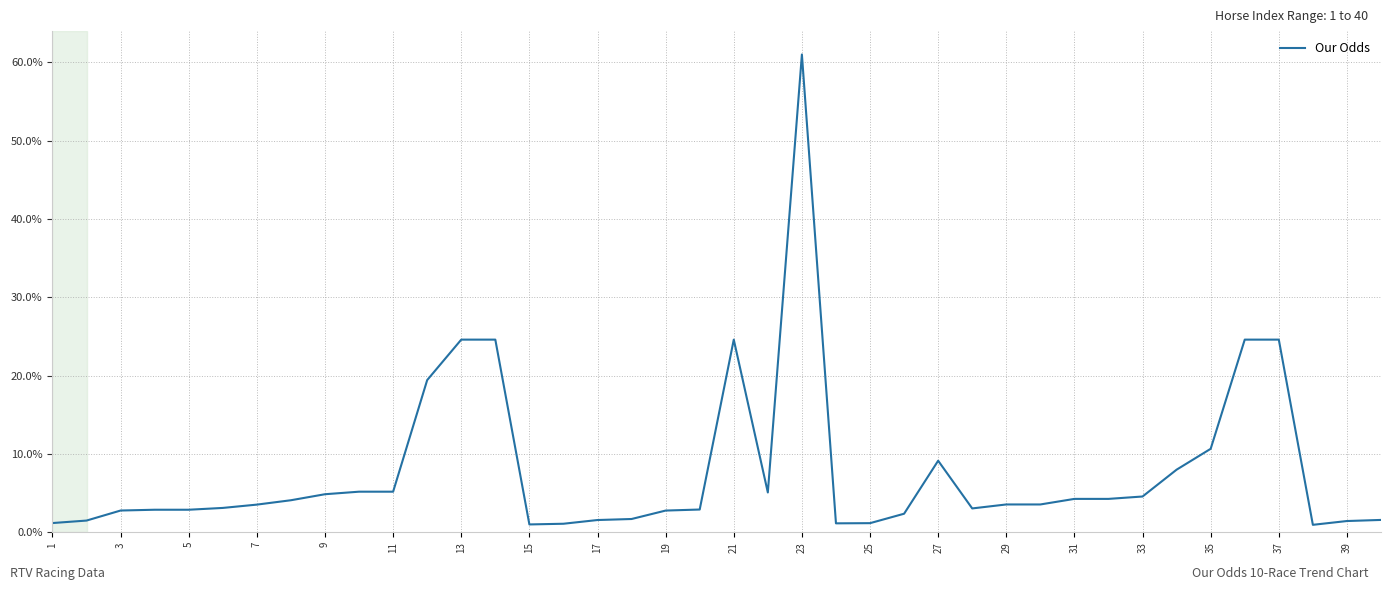

What is the difference between the maximum and minimum values?

60.0